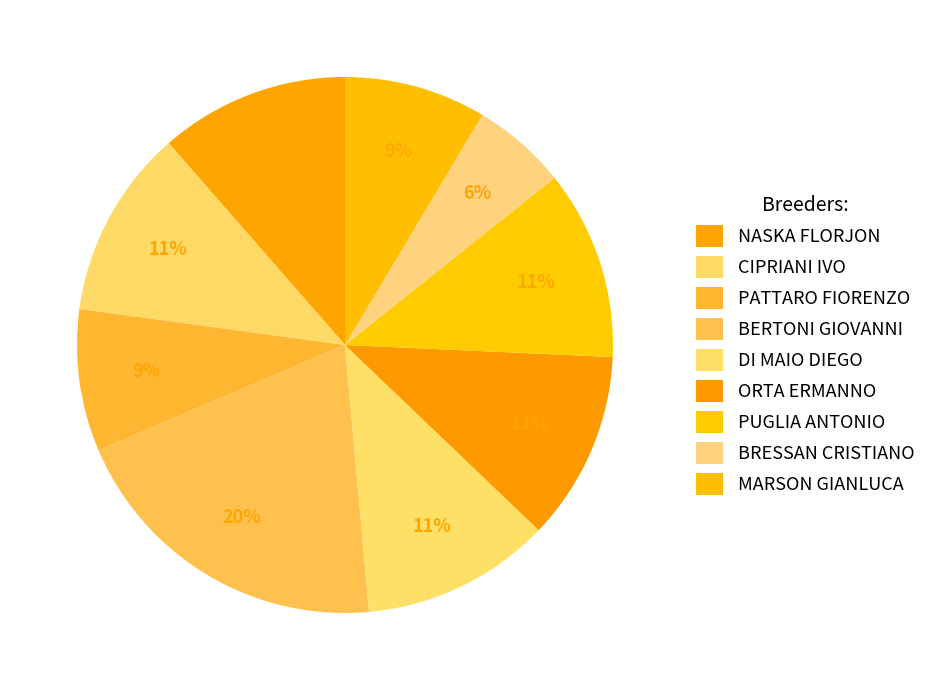

Which slice is the largest?

BERTONI GIOVANNI